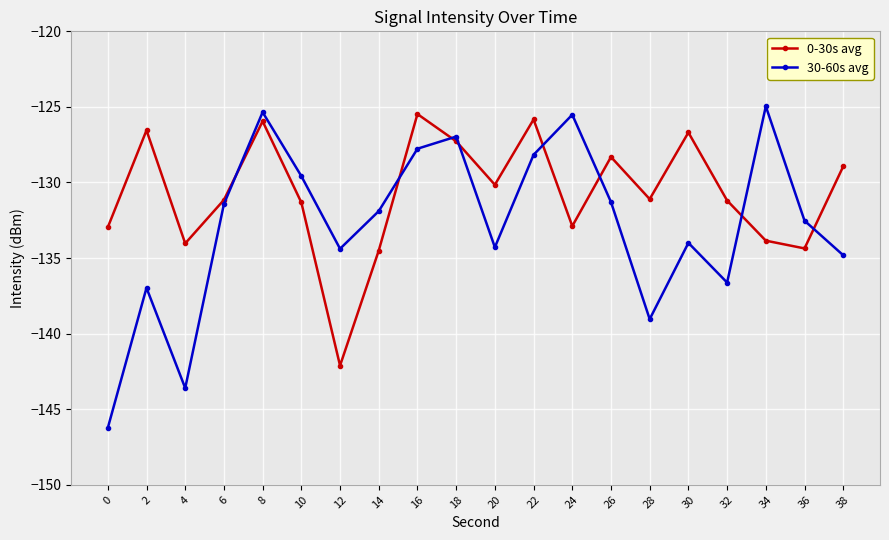

How many lines are shown in the chart?

2